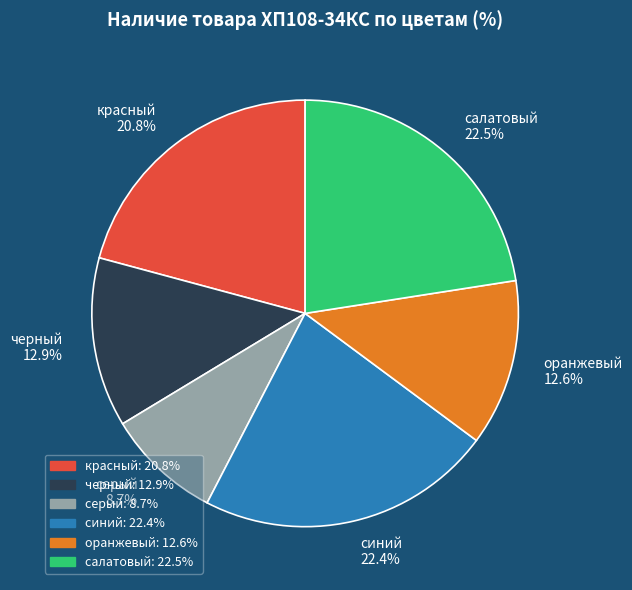

Between красный and черный, which is larger?

красный